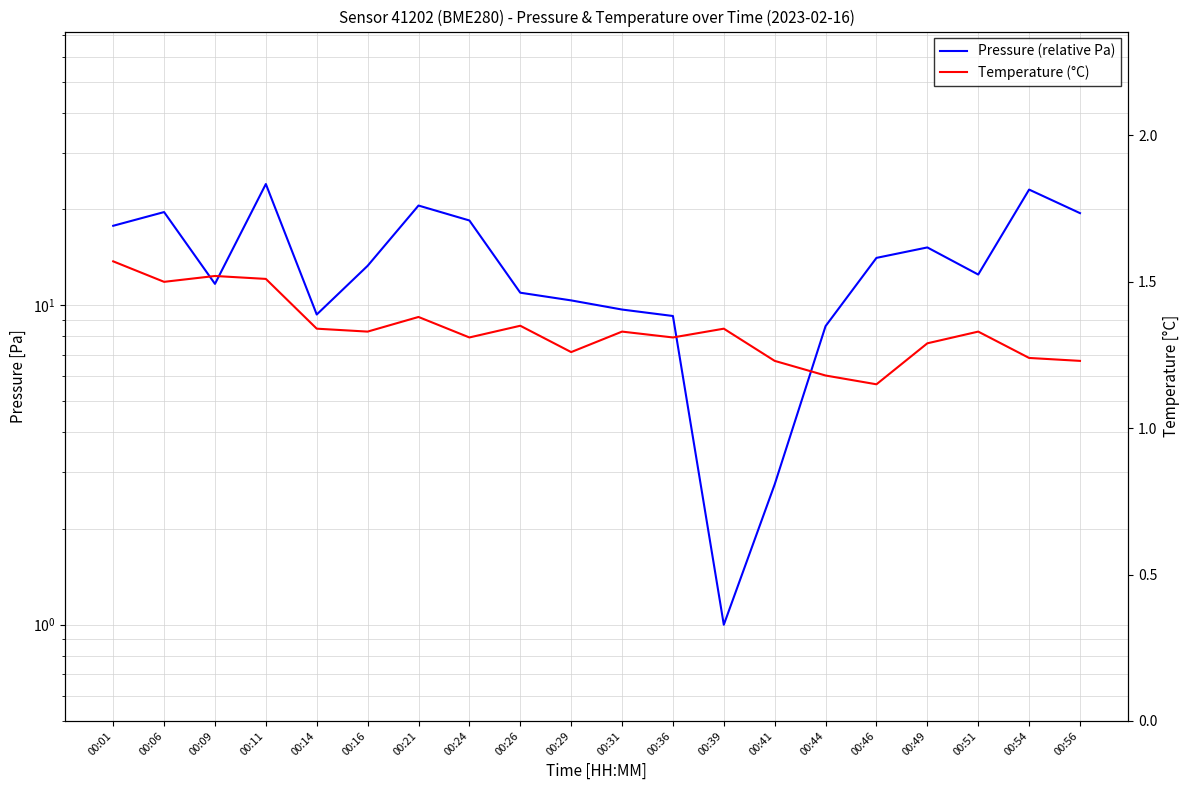

Reading left to right, extract all data points from this chart.

Pressure (relative Pa): 17.7	19.6	11.7	23.9	9.4	13.3	20.5	18.4	10.9	10.4	9.7	9.2	1.0	2.8	8.6	14.1	15.2	12.5	23.0	19.4
Temperature (°C): 1.6	1.5	1.5	1.5	1.3	1.3	1.4	1.3	1.4	1.3	1.3	1.3	1.3	1.2	1.2	1.1	1.3	1.3	1.2	1.2